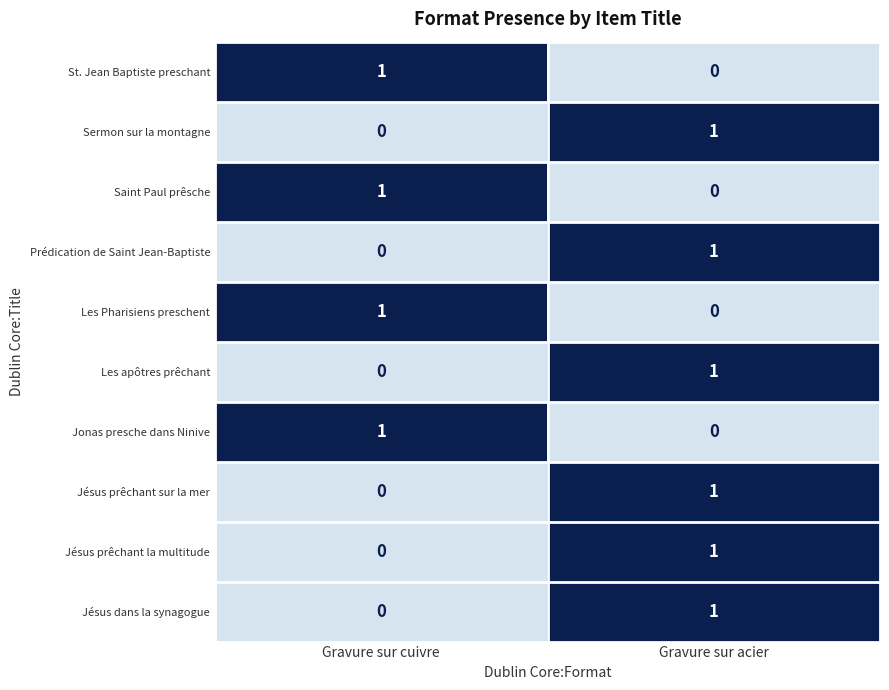

How many categories are shown in the chart?

2